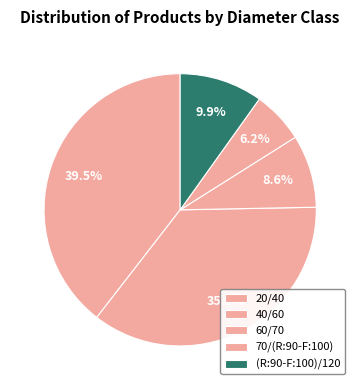

Count the number of slices in the pie.

5